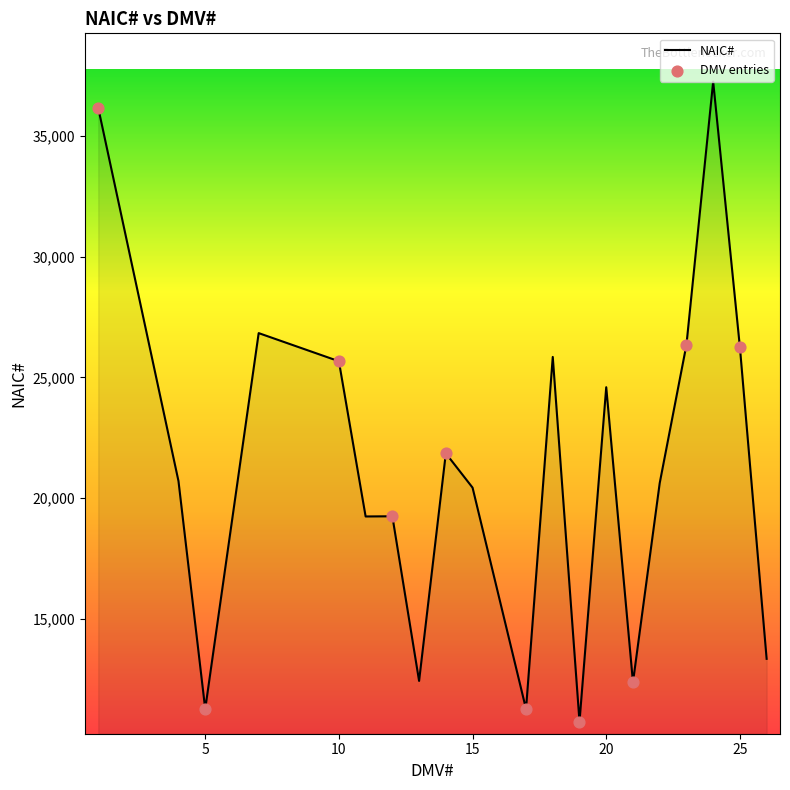

What is the minimum value shown in the chart?

10727